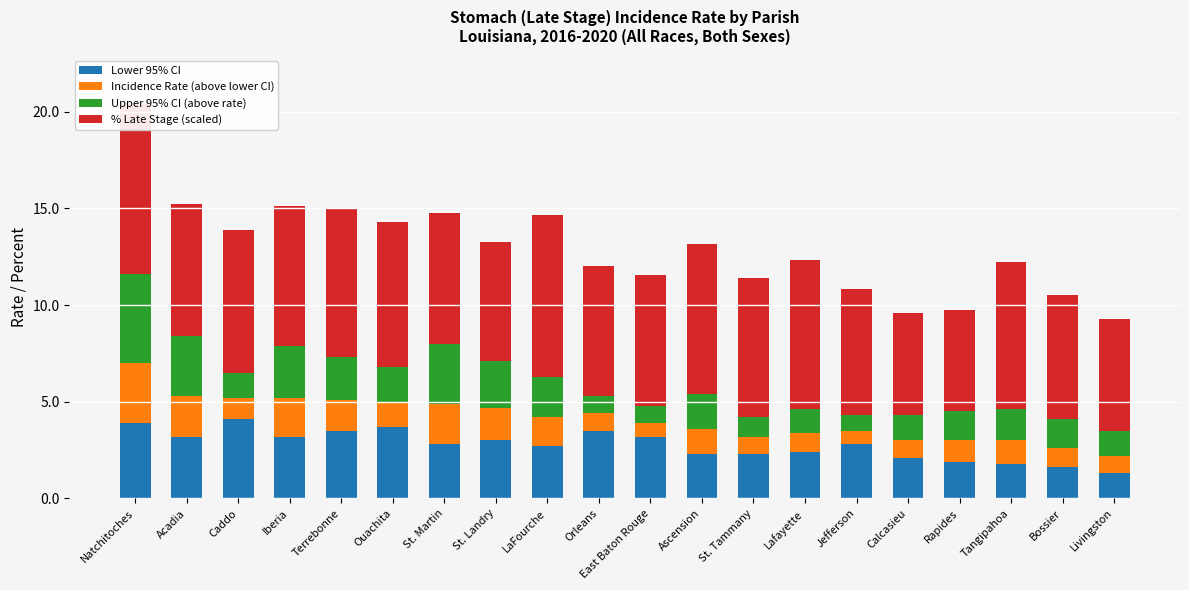

True or false: Incidence Rate (above lower CI) has a value of 0.9 at Orleans.

True